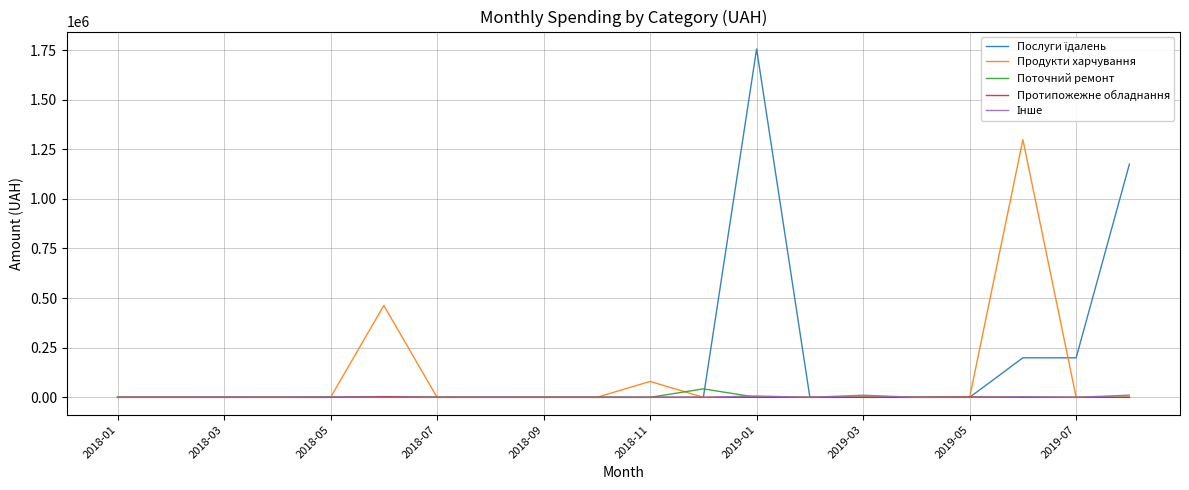

What is the highest value of the Поточний ремонт series?

42653.9